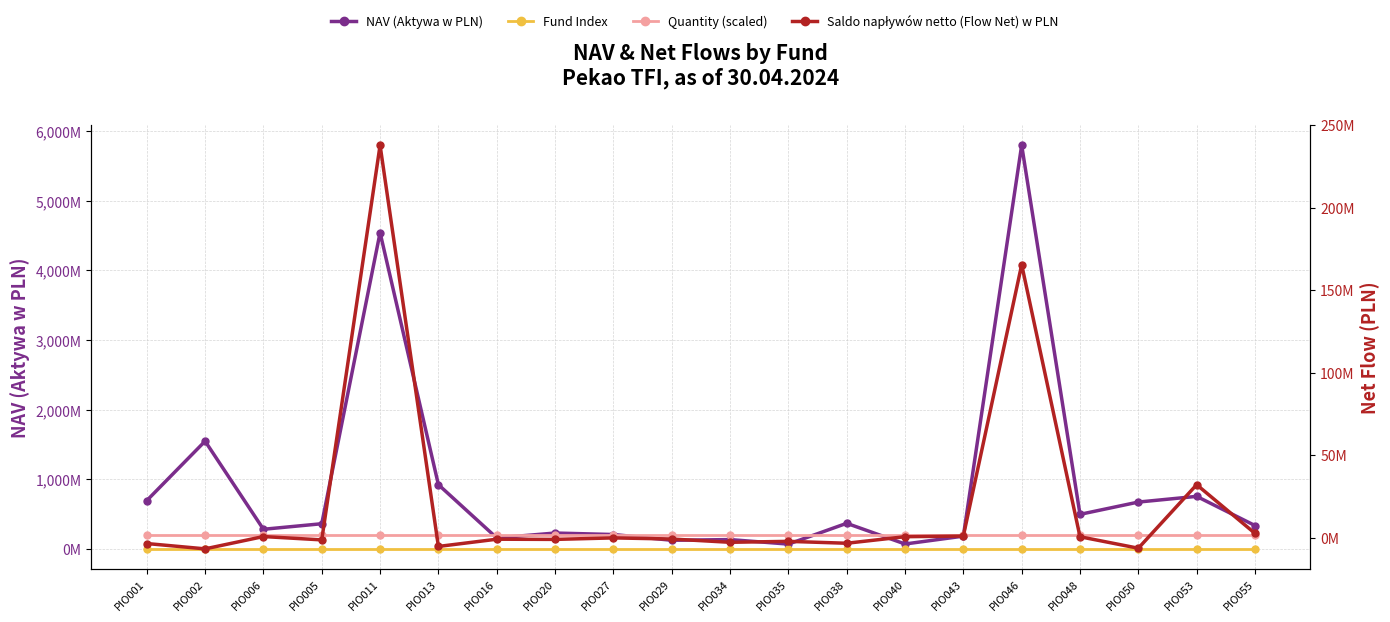

What is the sum of the Fund Index values at PIO048 and PIO035?

29.0